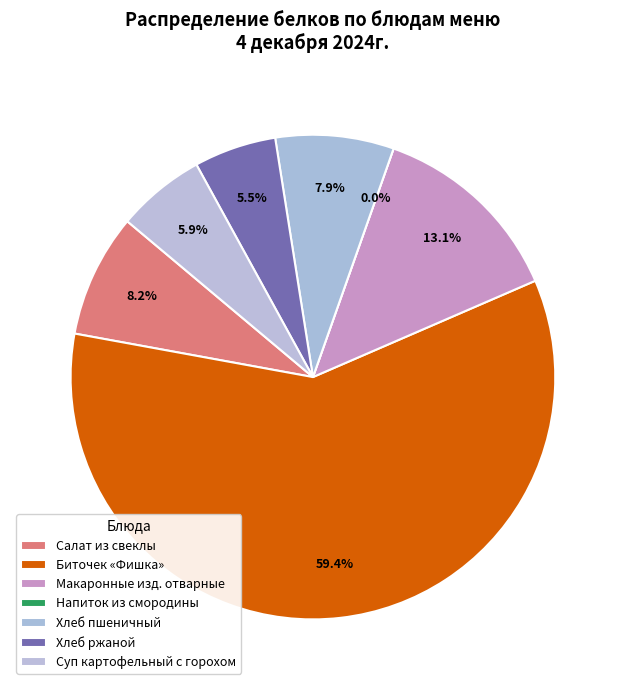

Is it true that Напиток (Обед) is 0% of the pie?

True